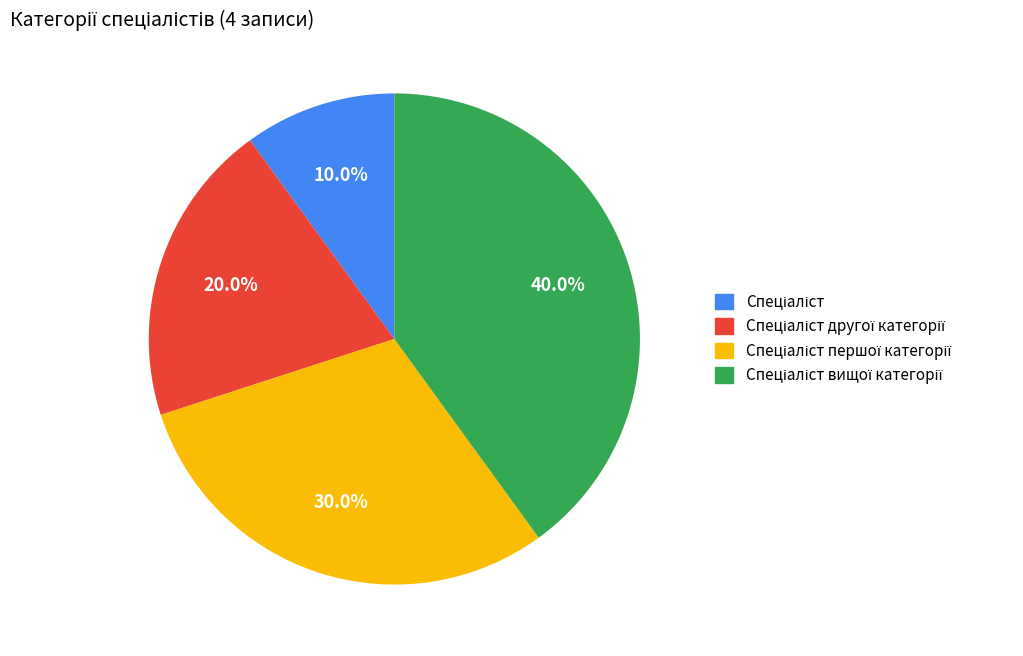

Is there a majority slice in this chart?

No